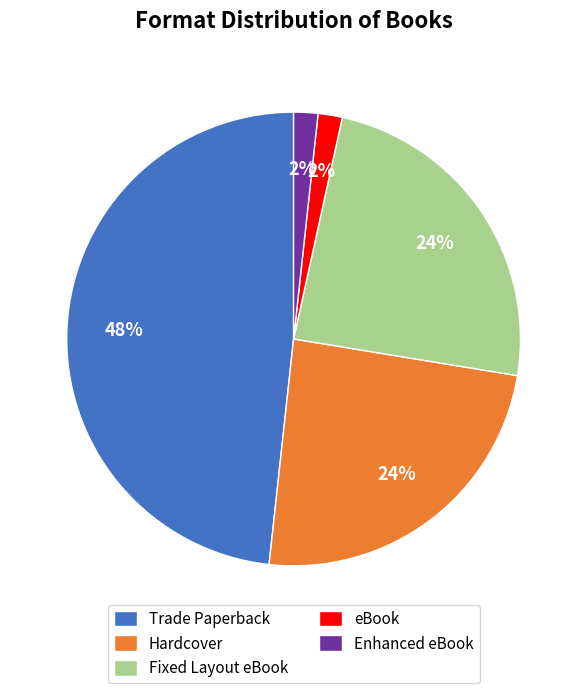

To the nearest percent, what portion does eBook represent?

2%